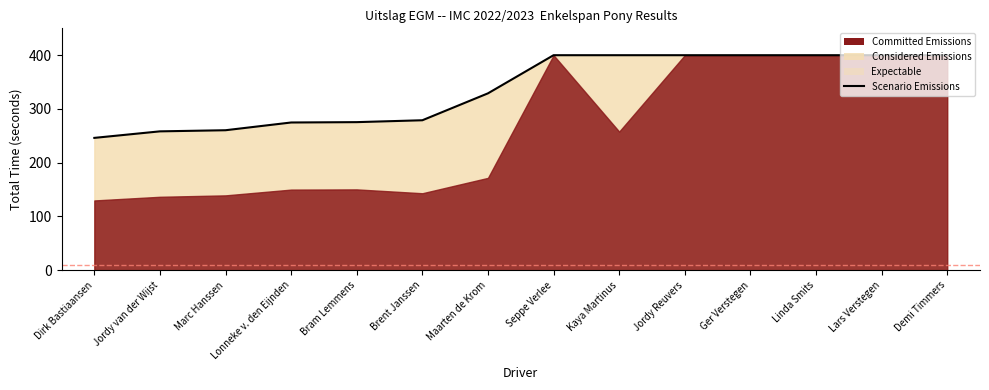

True or false: the data shows 562.1 at Linda Smits.

False